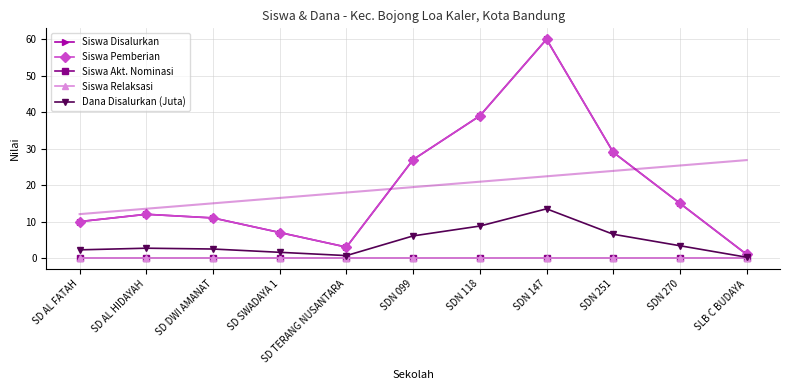

What are all the series names shown in the legend?

Siswa Disalurkan, Siswa Pemberian, Siswa Akt. Nominasi, Siswa Relaksasi, Dana Disalurkan (Juta)